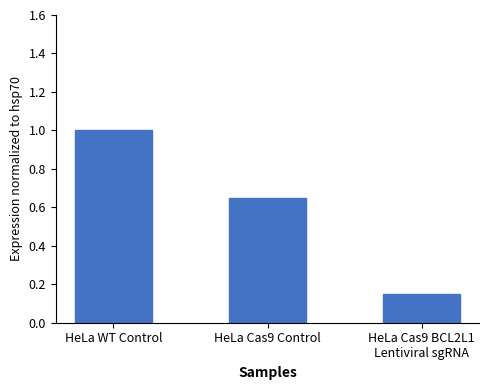

Between HeLa WT Control and HeLa Cas9 Control, which is larger?

HeLa WT Control